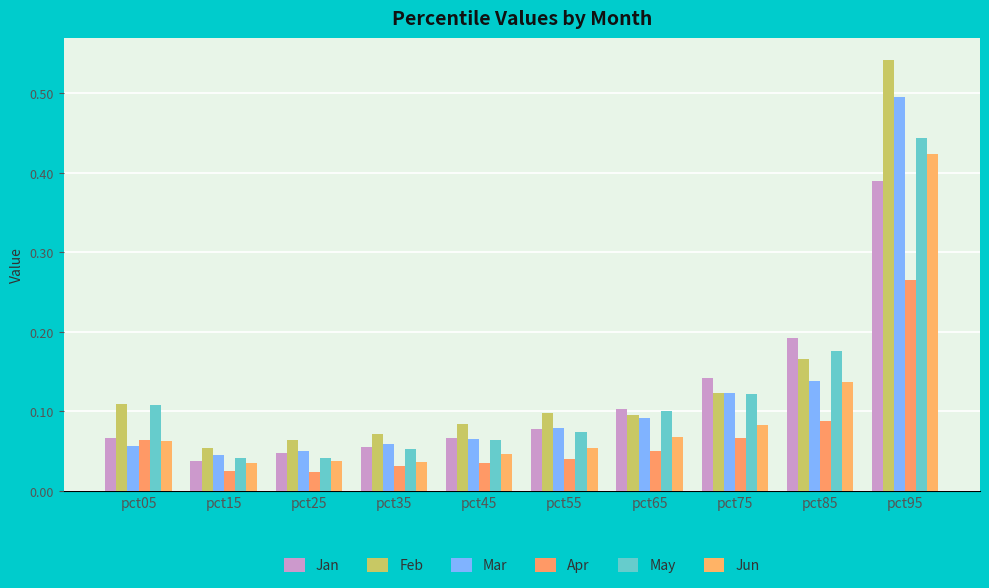

How many data points does each series have?

10